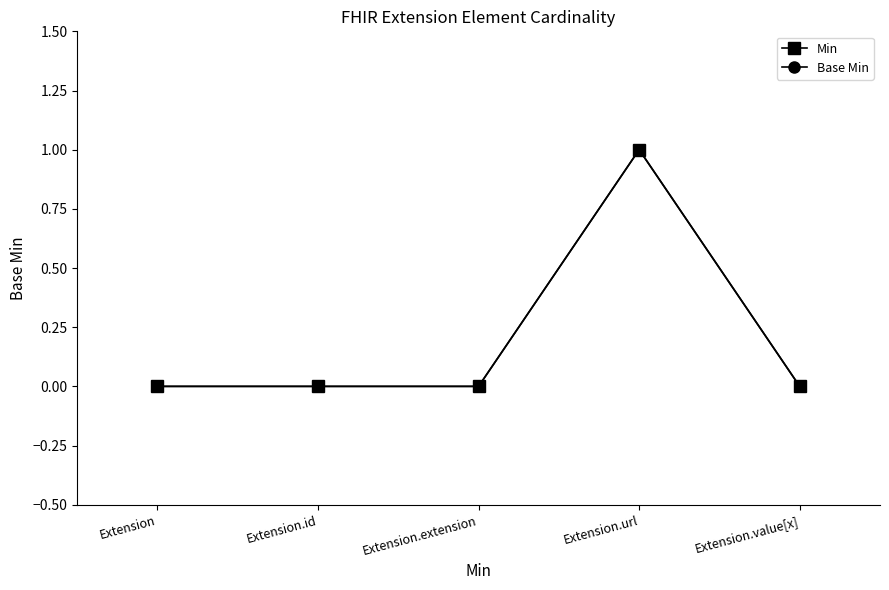

How many lines are shown in the chart?

2